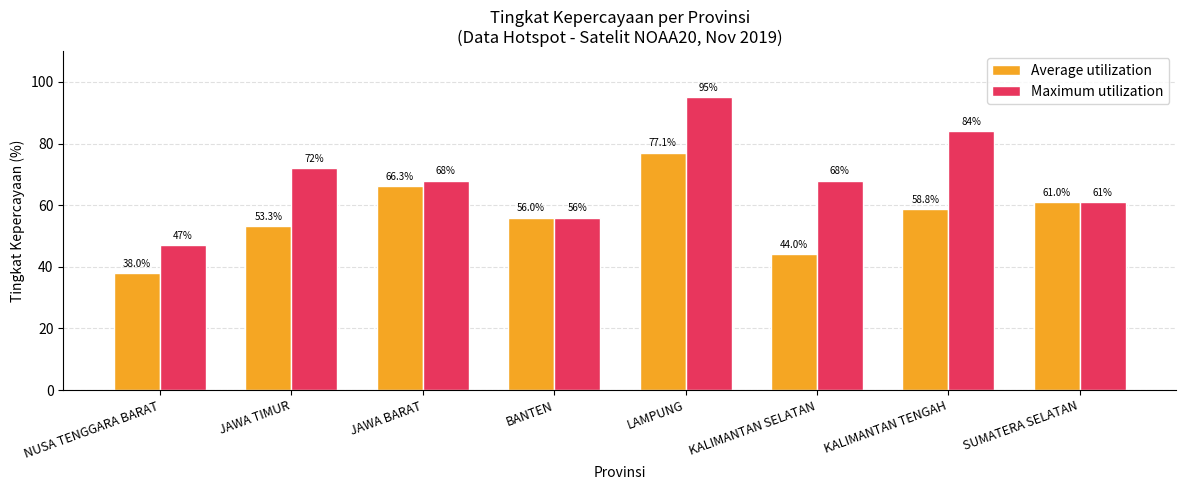

What is the label of the 5th bar from the right?

BANTEN